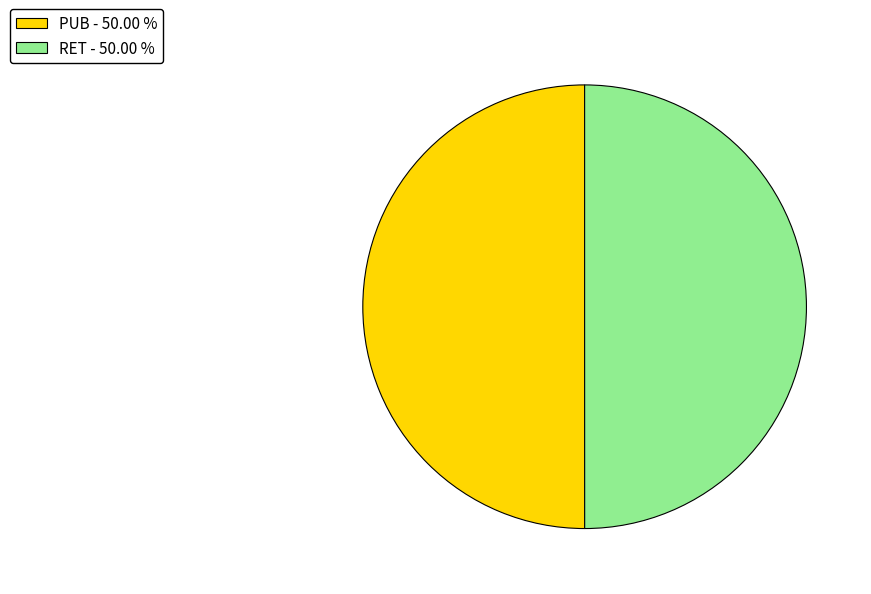

What is the ratio of the value at PUB - 50.00 % to the value at RET - 50.00 %?

1.0